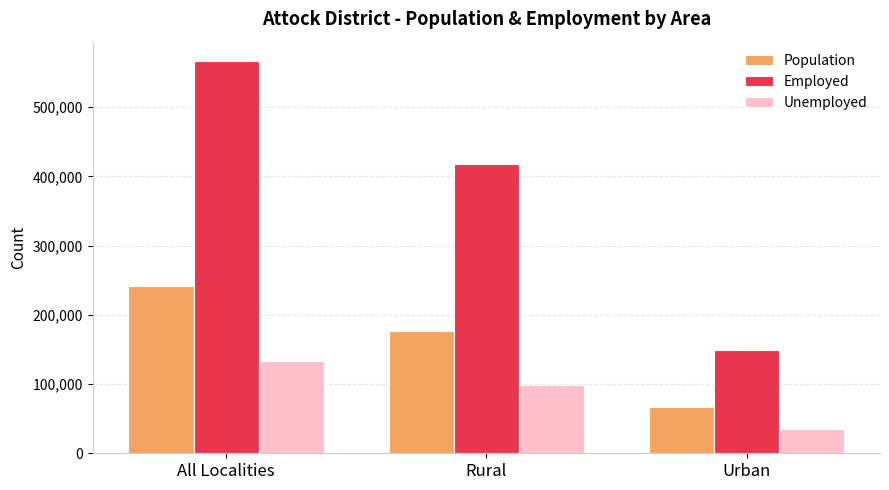

Which series changed the most between Rural and Urban?

Employed